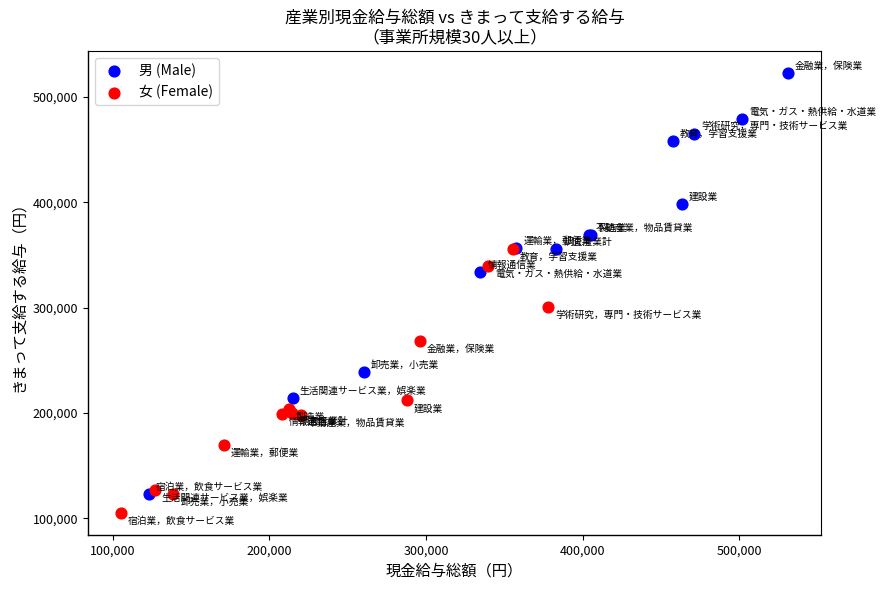

Which series contains the lowest Y value?

女 (Female)